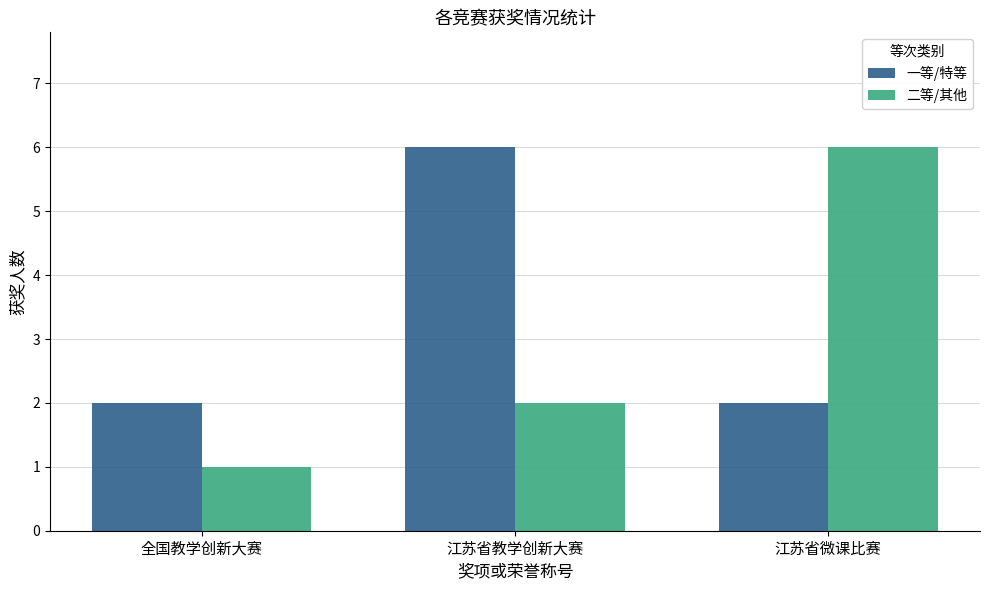

Reading left to right, extract all data points from this chart.

一等/特等: 全国教学创新大赛=2	江苏省教学创新大赛=6	江苏省微课比赛=2
二等/其他: 全国教学创新大赛=1	江苏省教学创新大赛=2	江苏省微课比赛=6